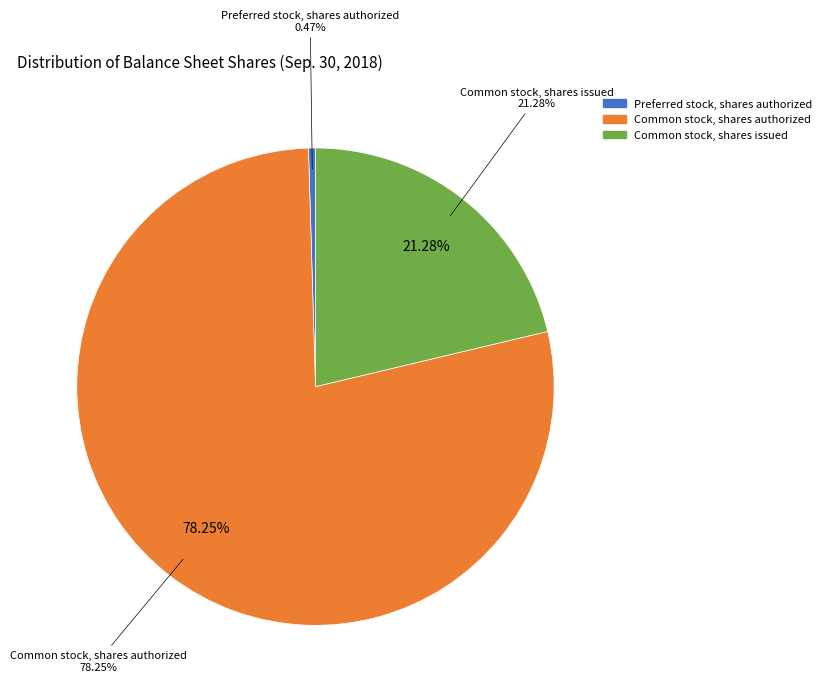

Which category has the biggest portion of the pie?

Common stock, shares authorized